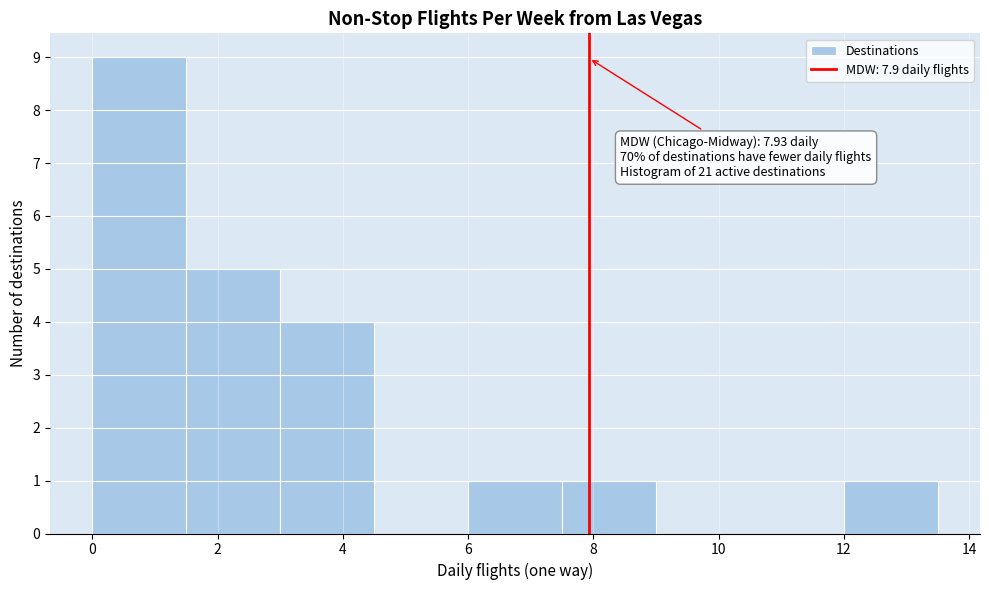

Over which range of the x-axis is the bar tallest?

0.0 to 1.5